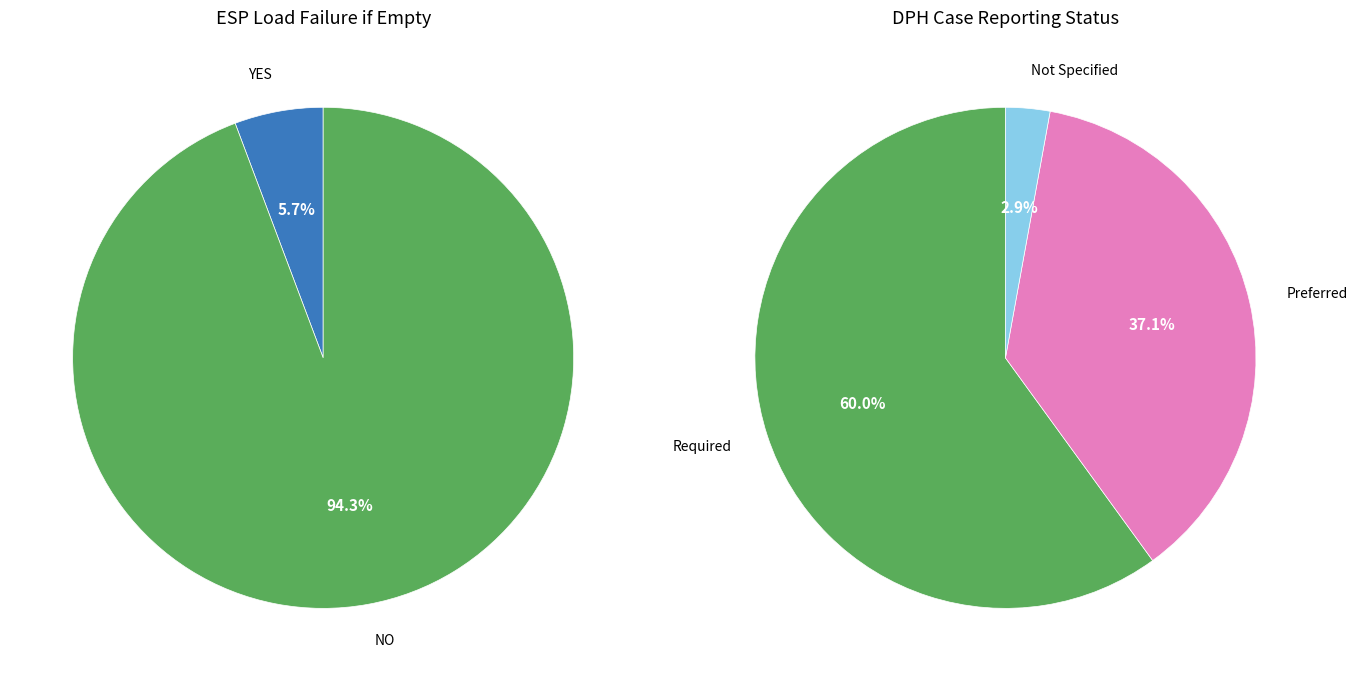

Is it true that YES is 1% of the pie?

False